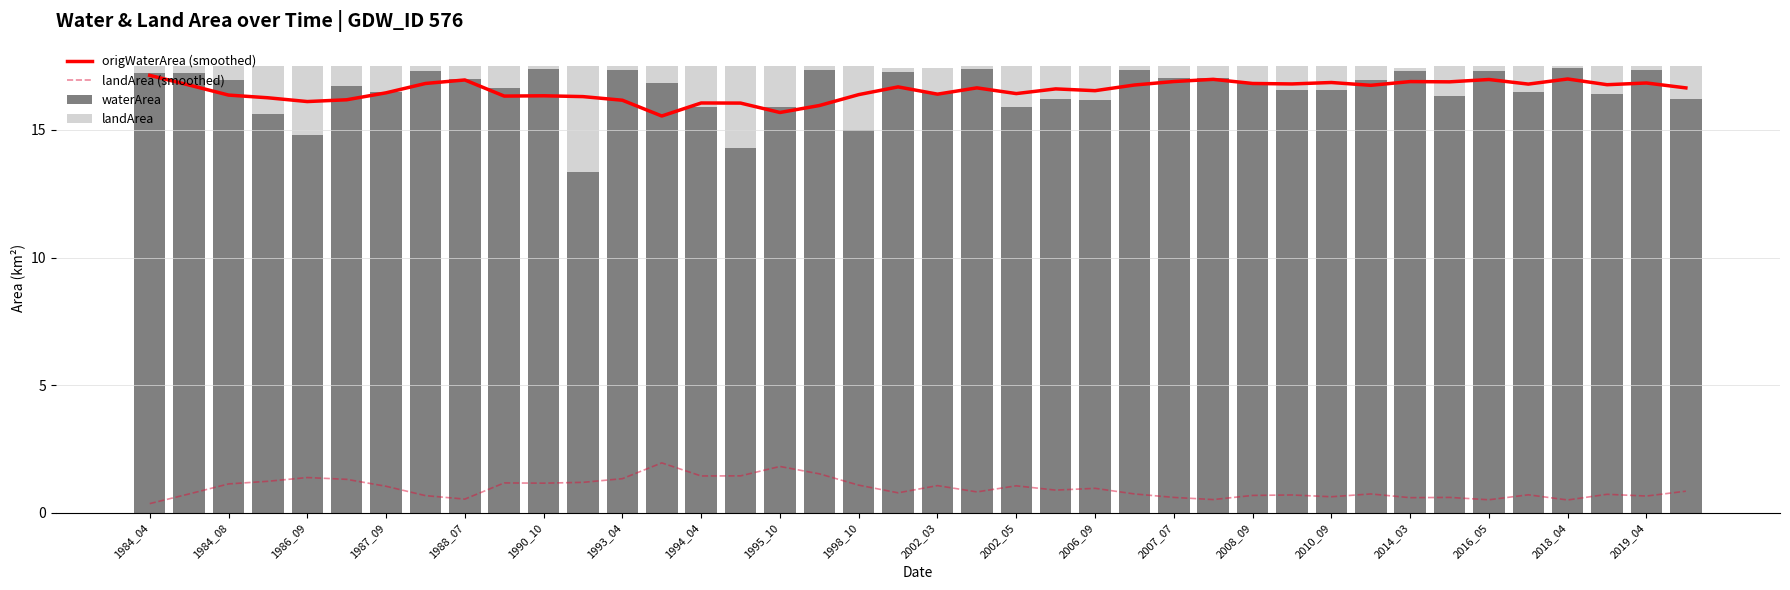

What is the total value across all series at 23?

35.0